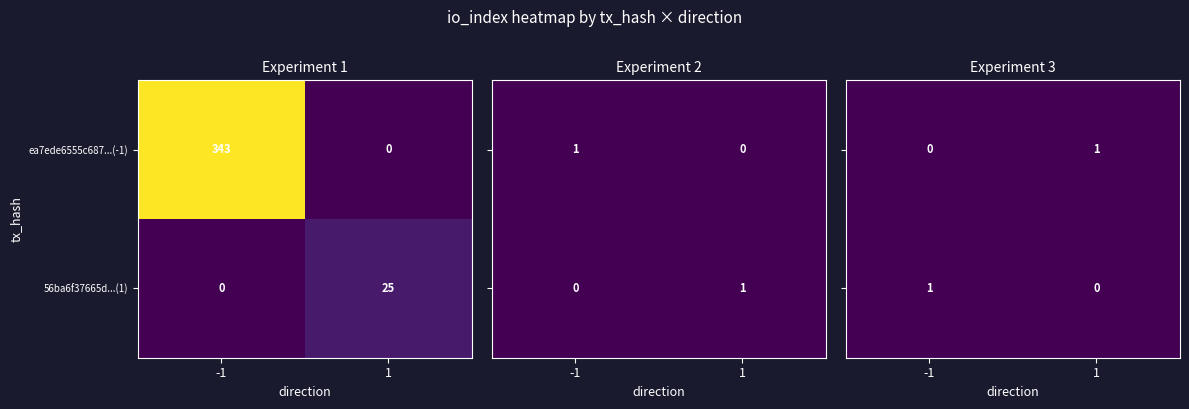

What is the maximum value for 56ba6f37665d...(1)?

25